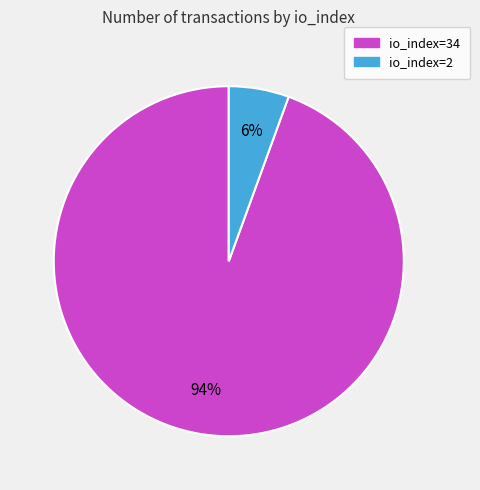

Combined, do io_index=34 and io_index=2 account for over 50%?

Yes